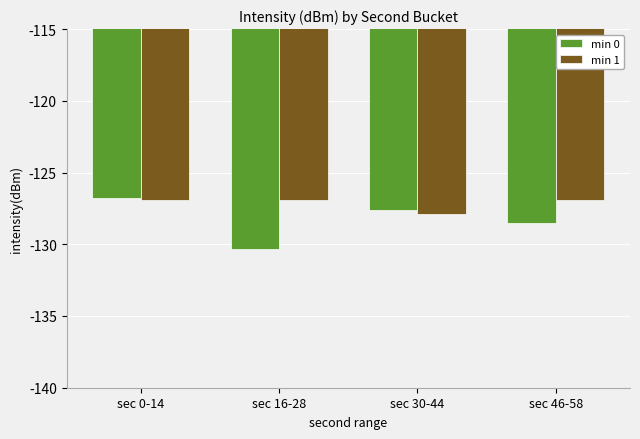

How many bars are there in each group?

2